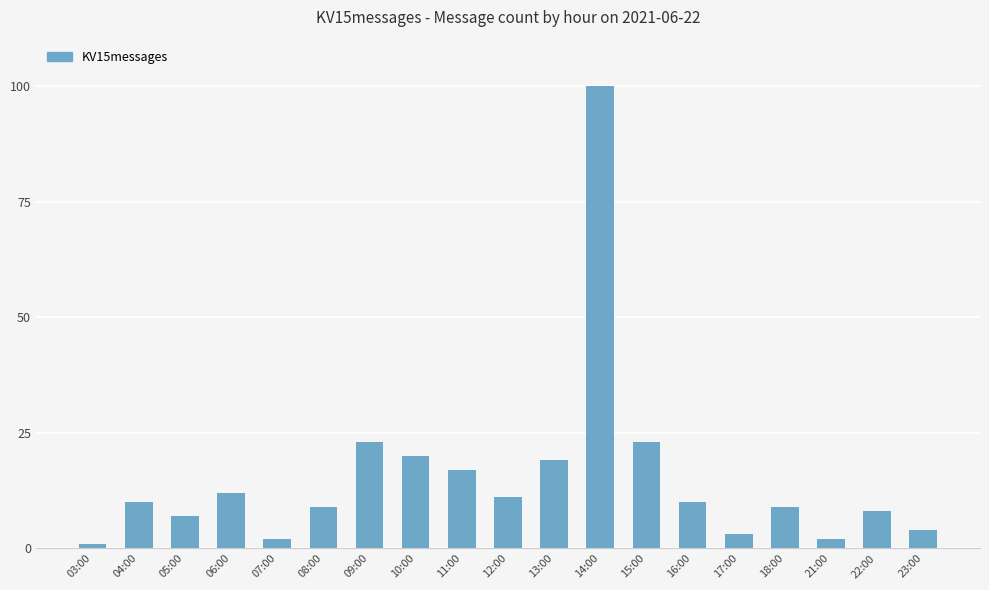

What is the sum of all values?

290